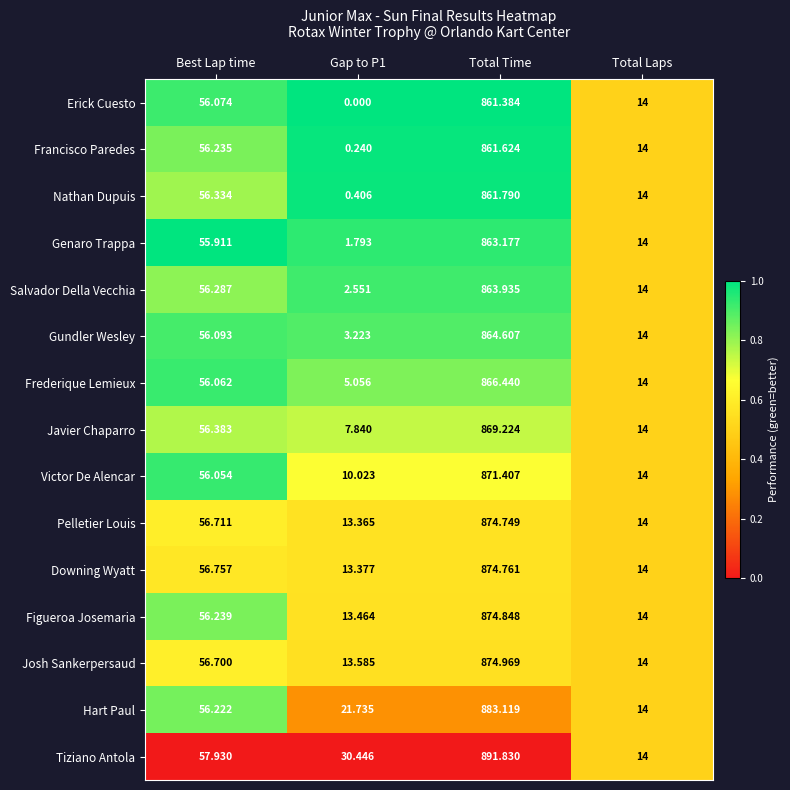

Which series has the largest range (max minus min)?

Tiziano Antola